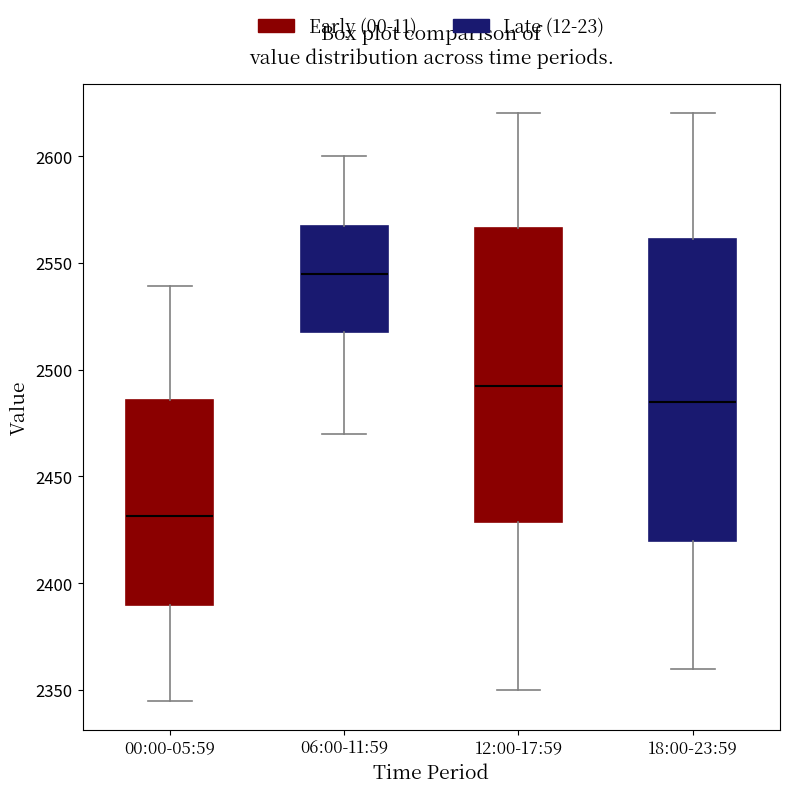

Reading left to right, read every box against the y-axis: the position of its median line, the range the box covers, and the ends of its whiskers. The values are not printed on the chart, so give them approximately, as read against the axis.

00:00-05:59: median 2430, box 2390 to 2485, whiskers 2345 to 2540
06:00-11:59: median 2545, box 2520 to 2565, whiskers 2470 to 2600
12:00-17:59: median 2495, box 2430 to 2565, whiskers 2350 to 2620
18:00-23:59: median 2485, box 2420 to 2560, whiskers 2360 to 2620